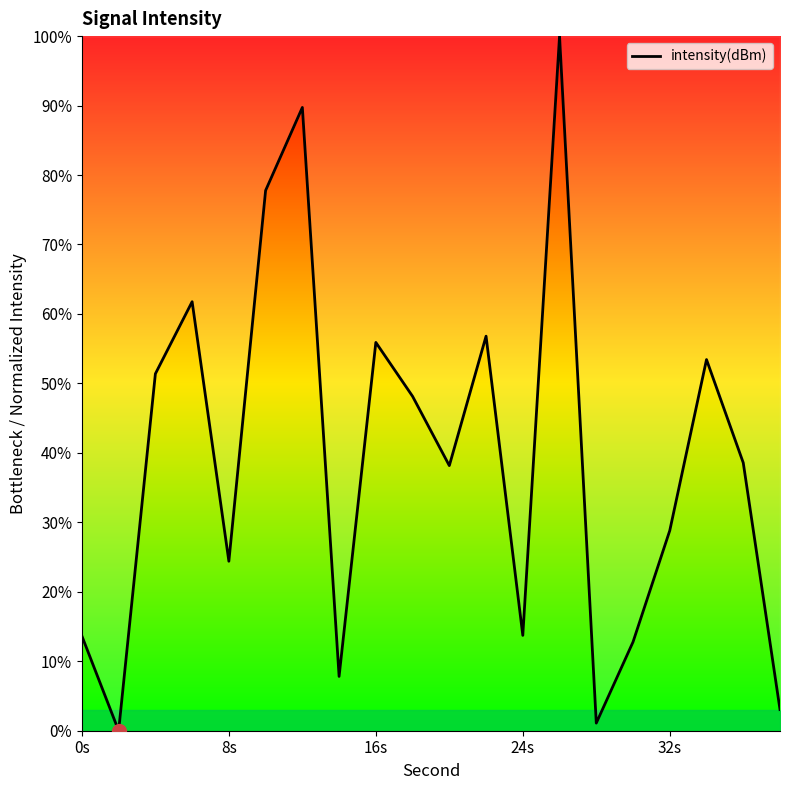

What is the greatest value displayed?

100.0